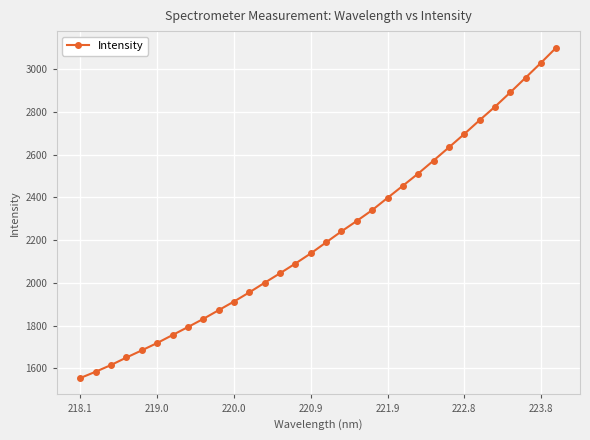

What is the value of the 18th point from the left?

2240.9